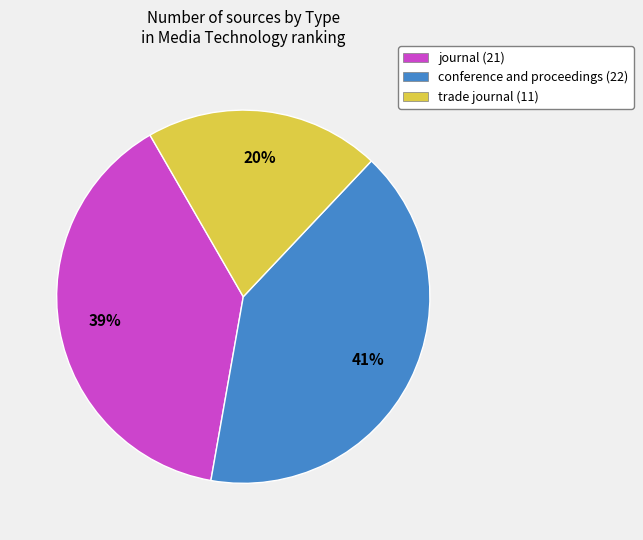

To the nearest percent, what percentage of the pie is trade journal?

20%